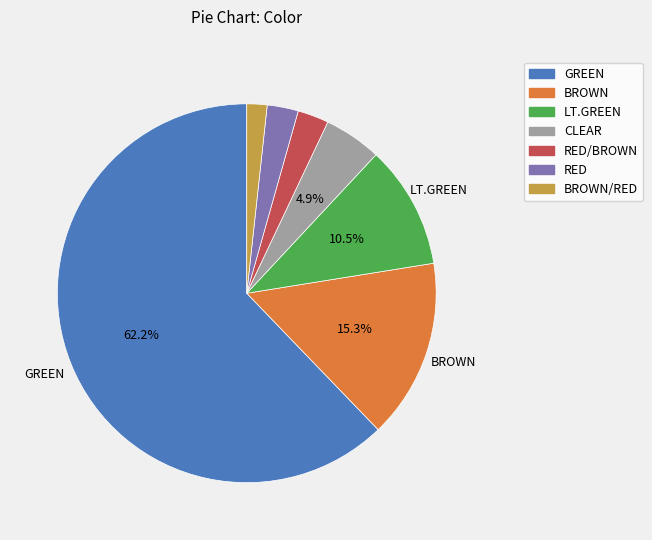

Is there any slice that represents more than half of the pie?

Yes